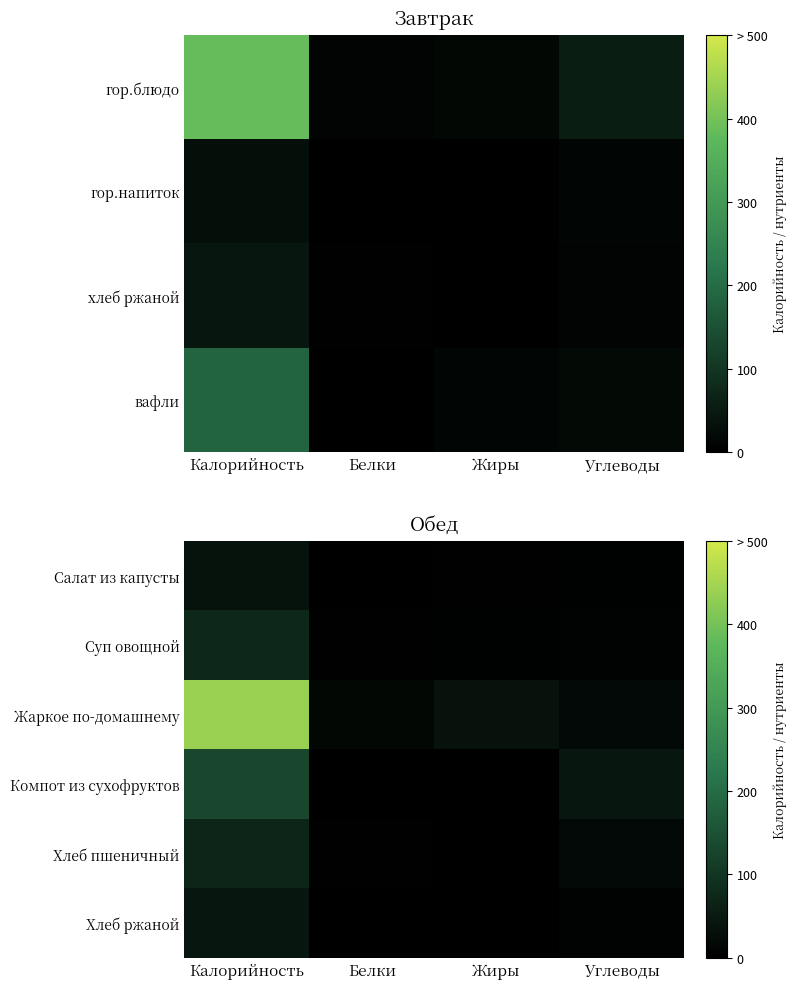

The Жаркое по-домашнему series shows 21.0 at Белки. True or false?

False